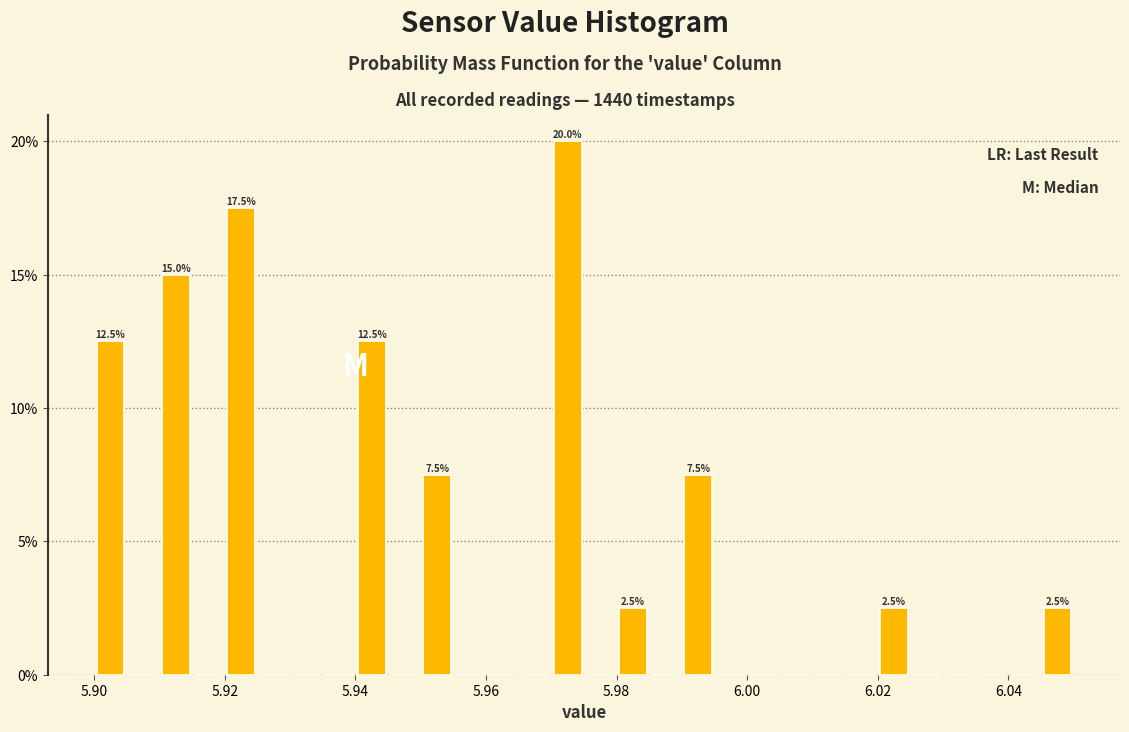

Read against the x-axis, roughly where is the centre of the tallest bar?

5.972